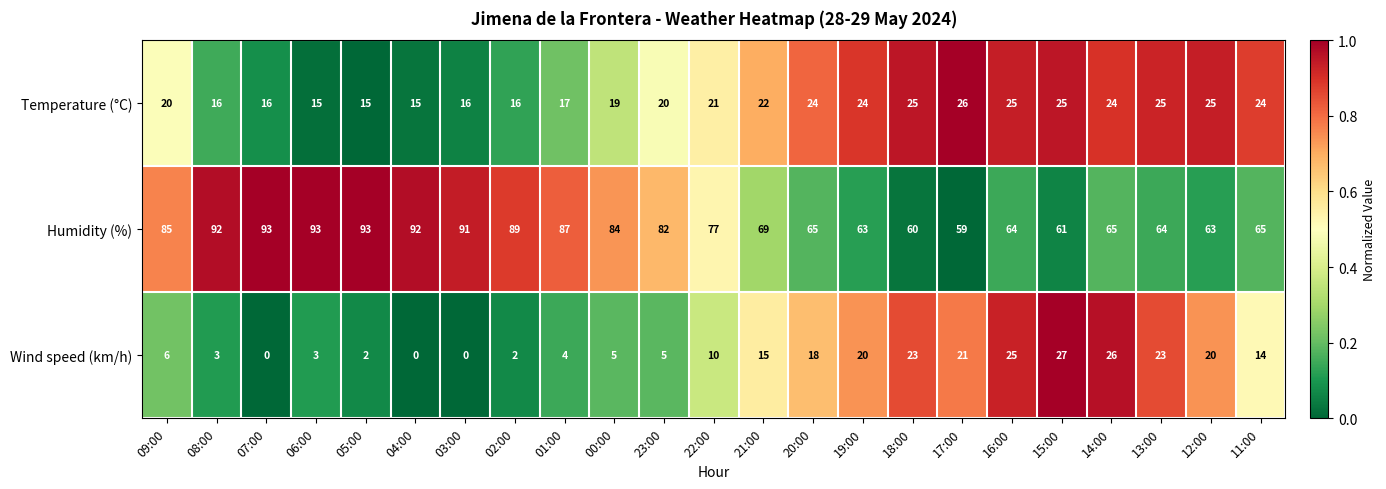

The Wind speed (km/h) series shows -13 at 07:00. True or false?

False